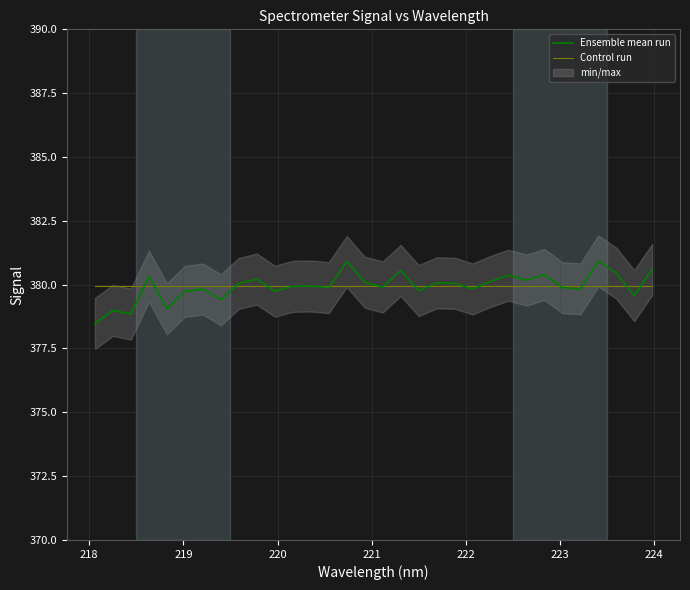

What are all the series names shown in the legend?

Ensemble mean run, Control run